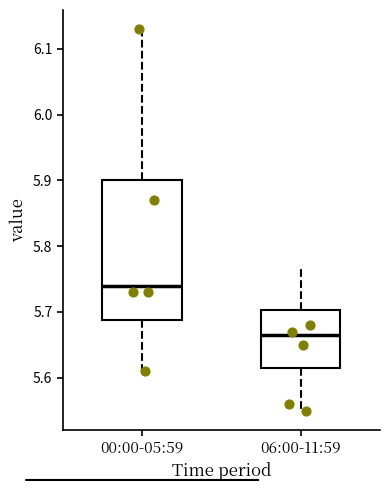

Reading left to right, read every box against the y-axis: the position of its median line, the range the box covers, and the ends of its whiskers. The values are not printed on the chart, so give them approximately, as read against the axis.

00:00-05:59: median 5.74, box 5.69 to 5.90, whiskers 5.61 to 6.13
06:00-11:59: median 5.67, box 5.62 to 5.70, whiskers 5.55 to 5.77